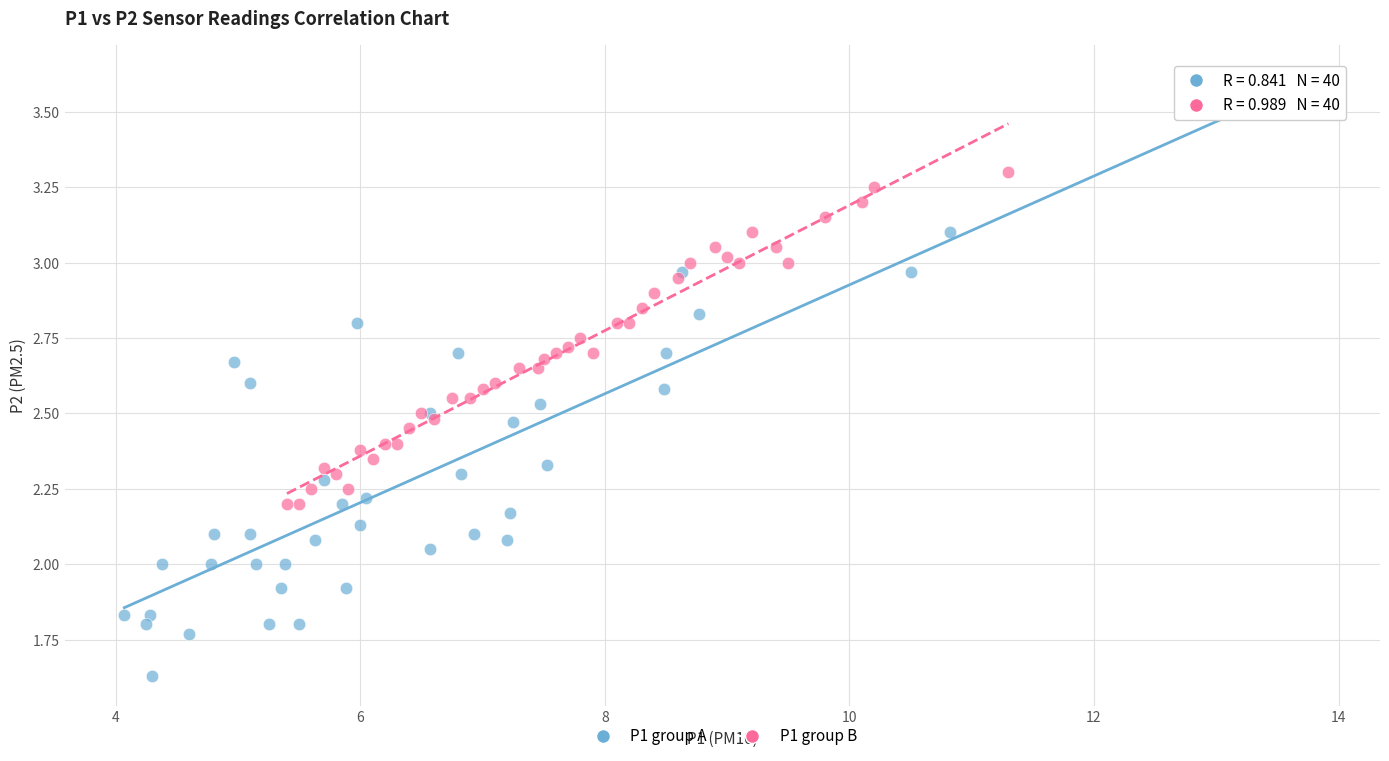

Which series has the widest spread of Y values?

P1 group A